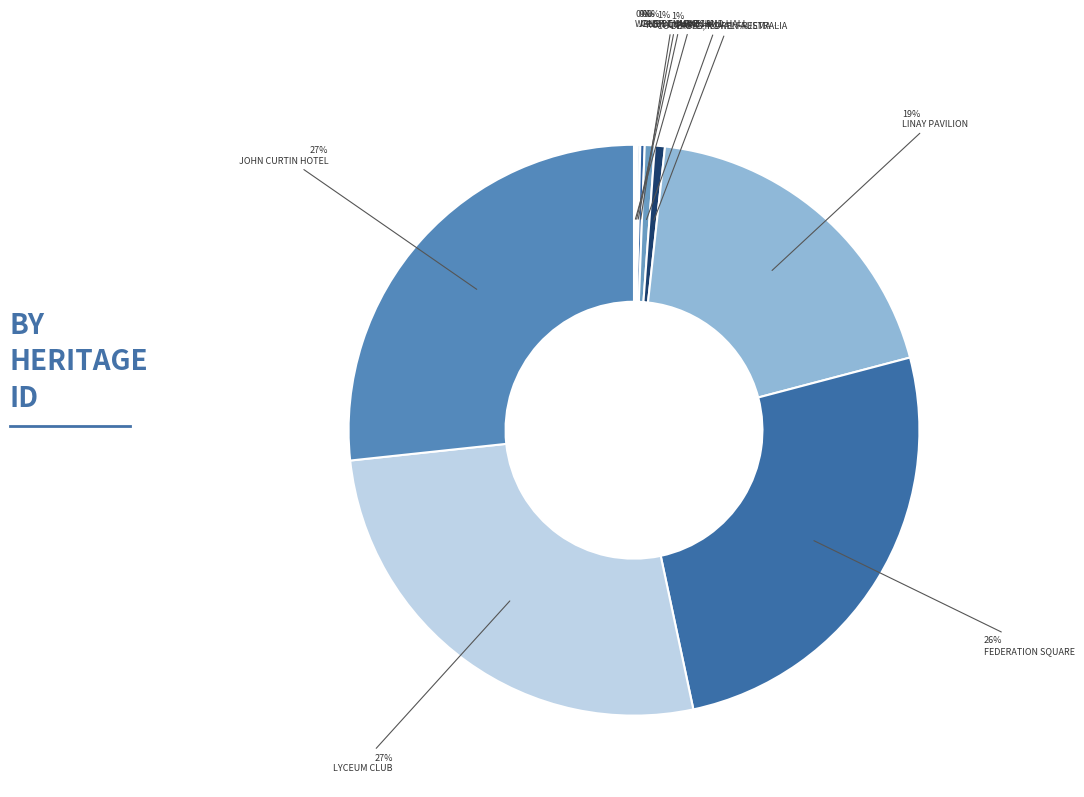

Which category has the biggest portion of the pie?

JOHN CURTIN HOTEL